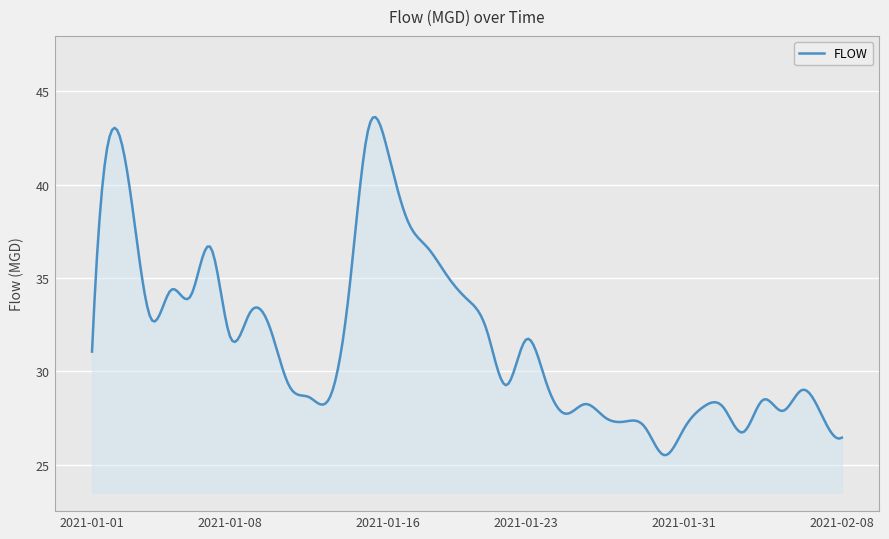

How many lines are shown in the chart?

1